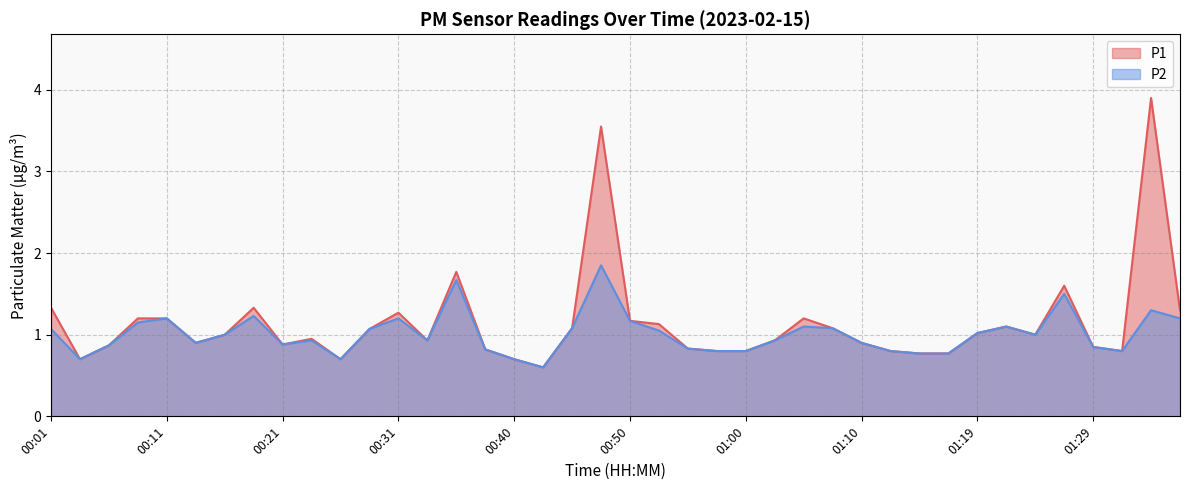

Between 00:11 and 00:40, which is larger?

00:11